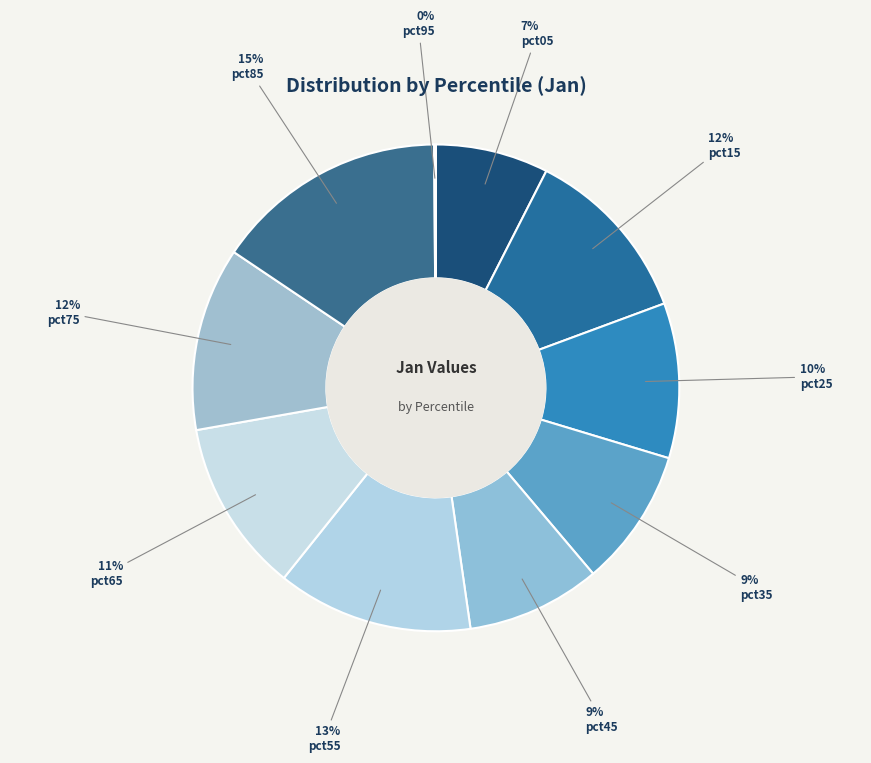

Which category has the smallest portion of the pie?

pct95